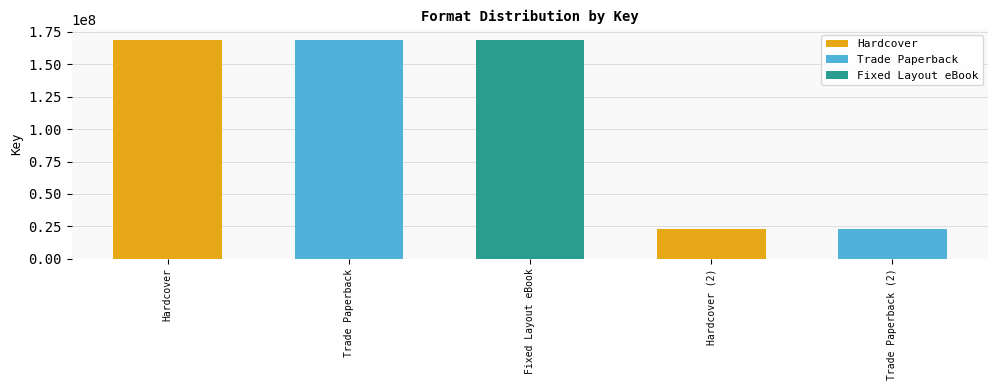

Reading left to right, what are all the values shown in this chart?

Hardcover=168499905	Trade Paperback=168499905	Fixed Layout eBook=168499905	Hardcover (2)=23146979	Trade Paperback (2)=23146979